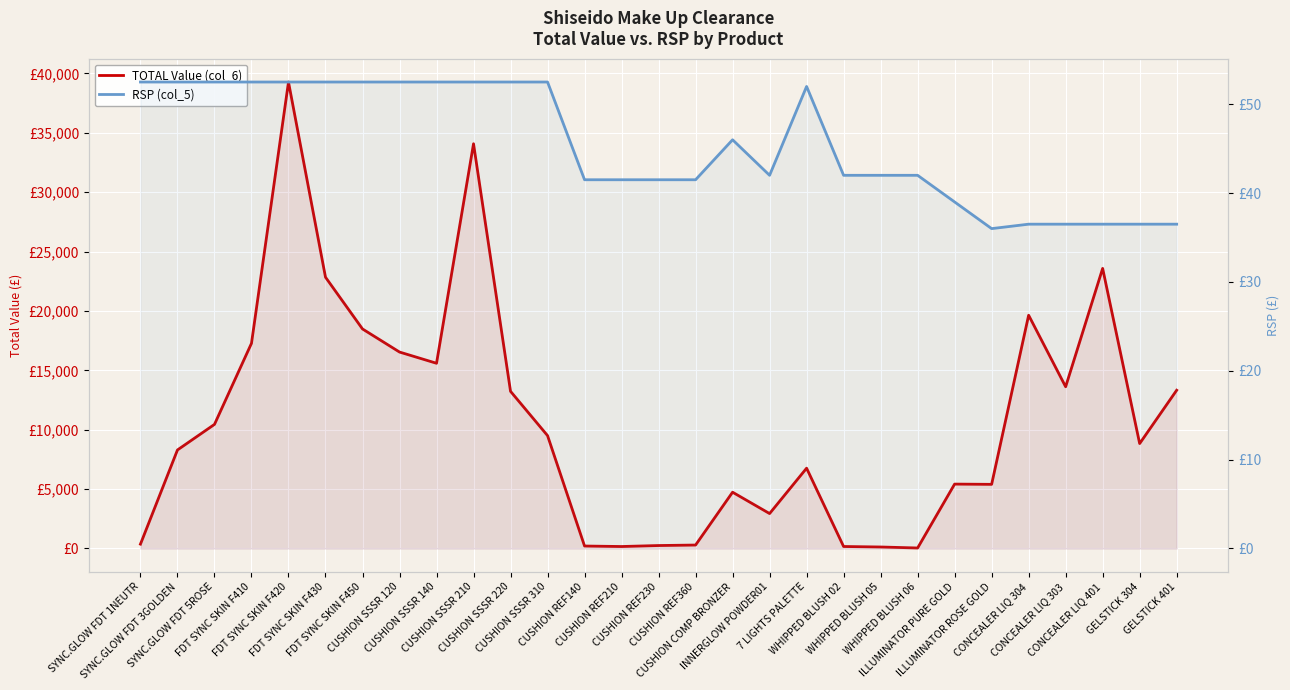

At which category is the sum across all series the highest?

FDT SYNC SKIN F420